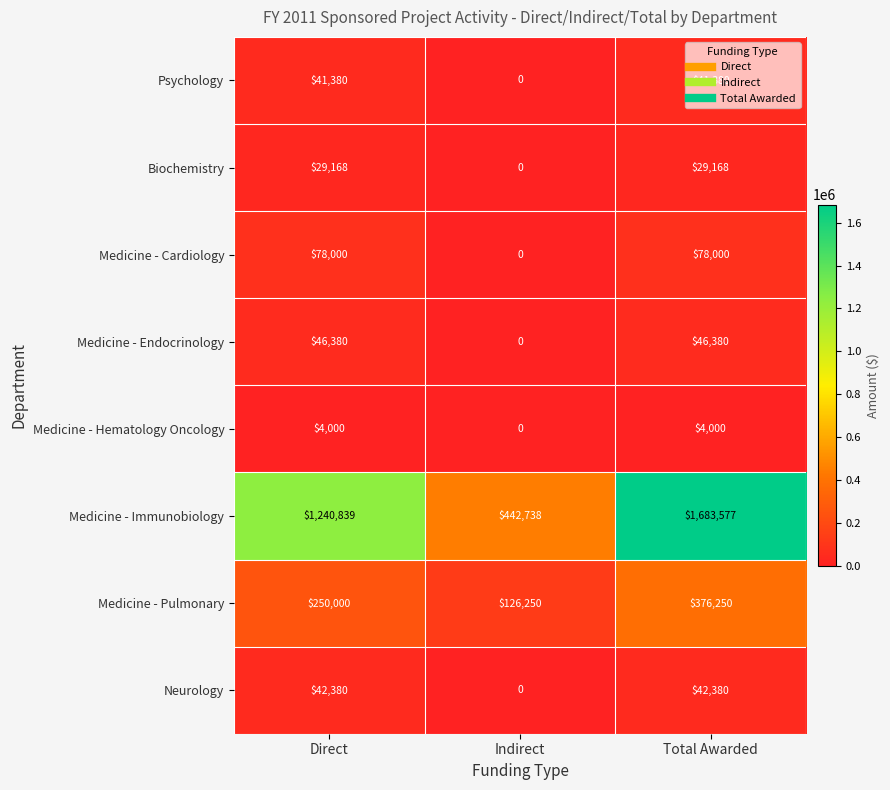

How many Medicine - Endocrinology values are between 0 and 46380?

3